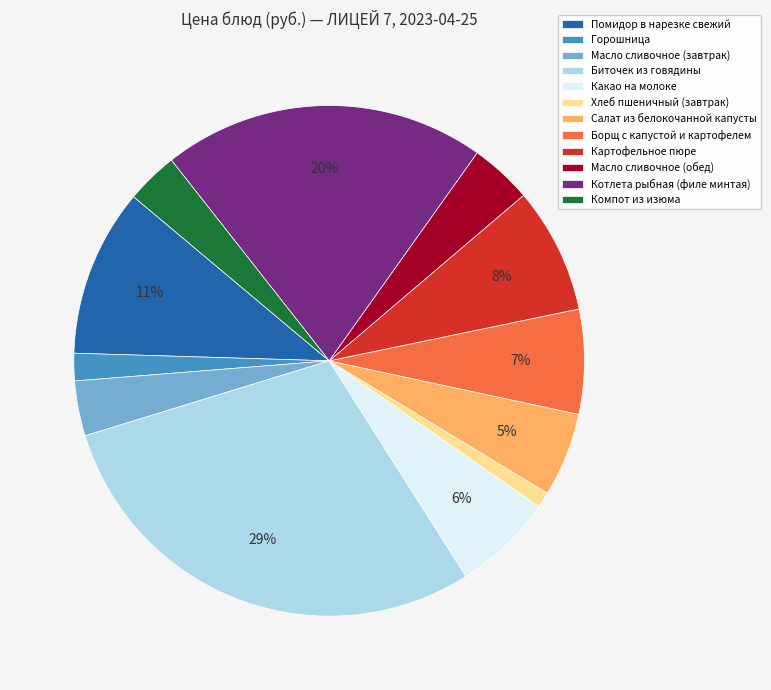

Do Какао на молоке and Масло сливочное (обед) together represent more than half of the pie?

No